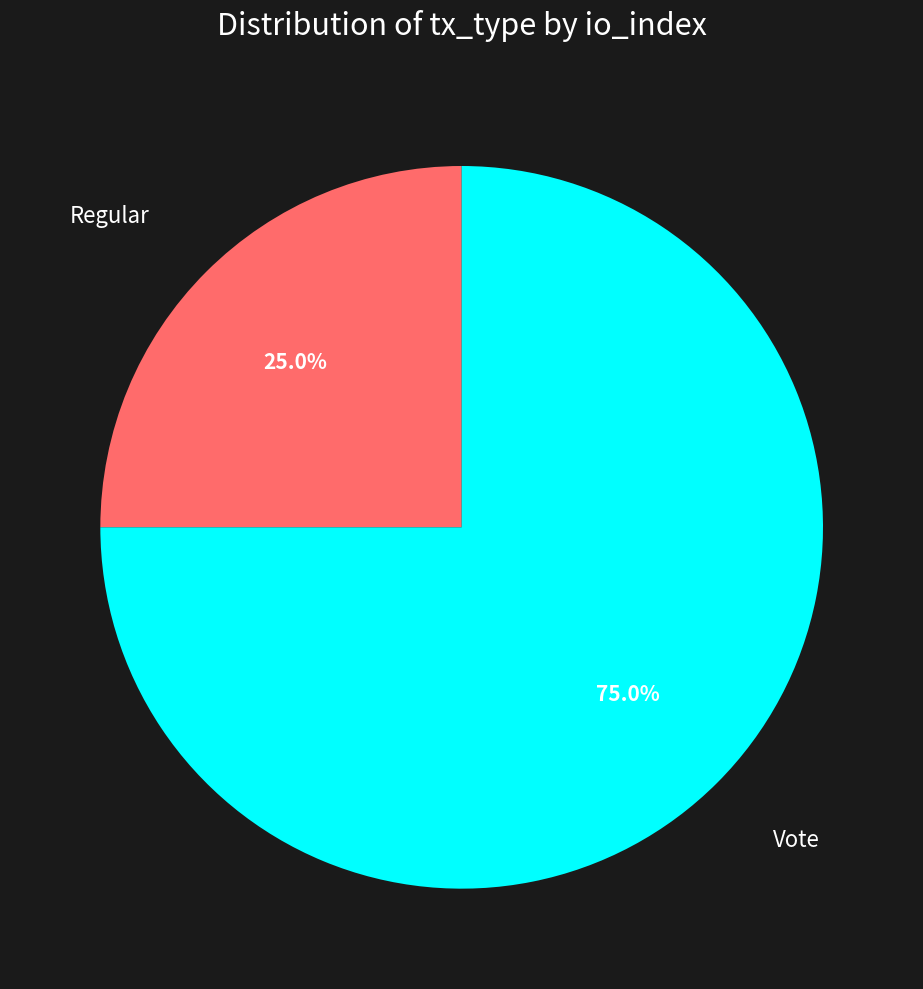

Count the number of slices in the pie.

2